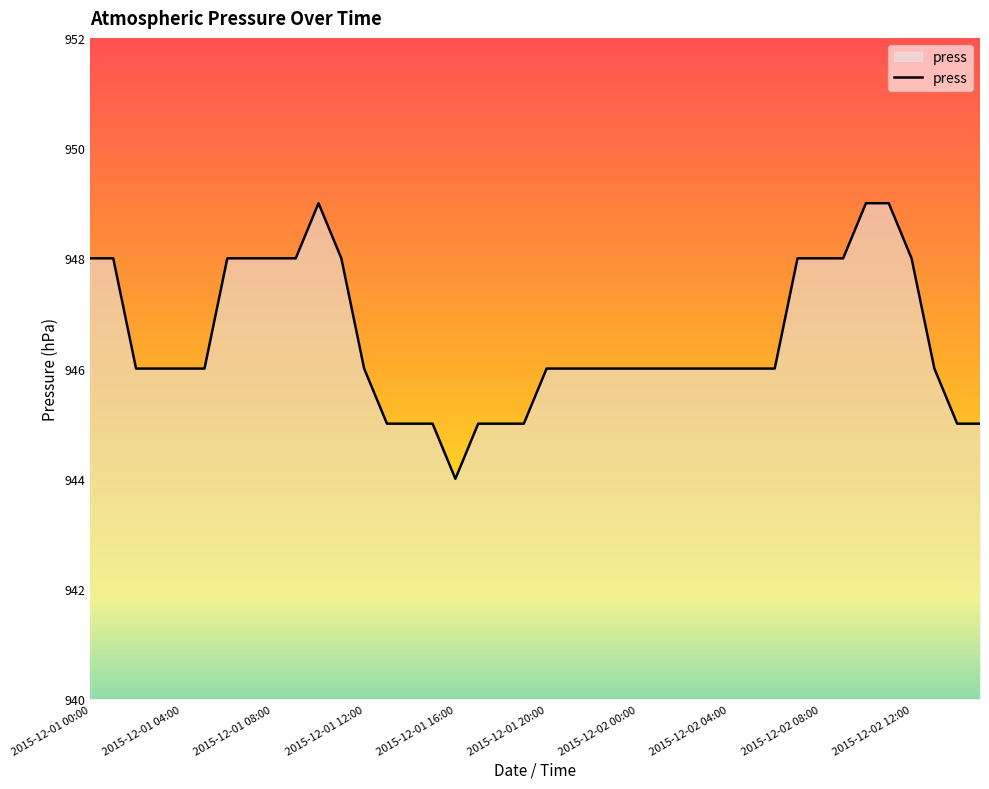

Reading left to right, extract all data points from this chart.

948	948	946	946	946	946	948	948	948	948	949	948	946	945	945	945	944	945	945	945	946	946	946	946	946	946	946	946	946	946	946	948	948	948	949	949	948	946	945	945